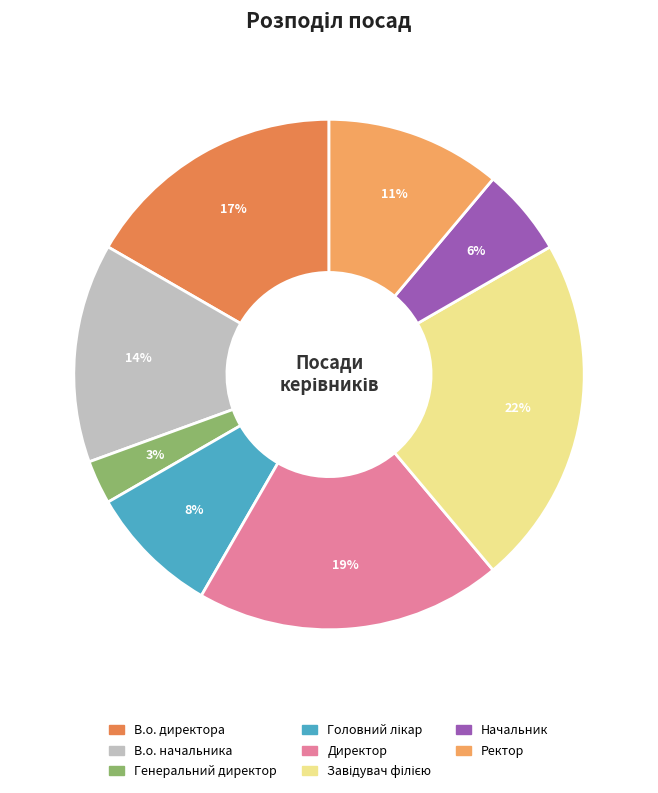

Is there a majority slice in this chart?

No